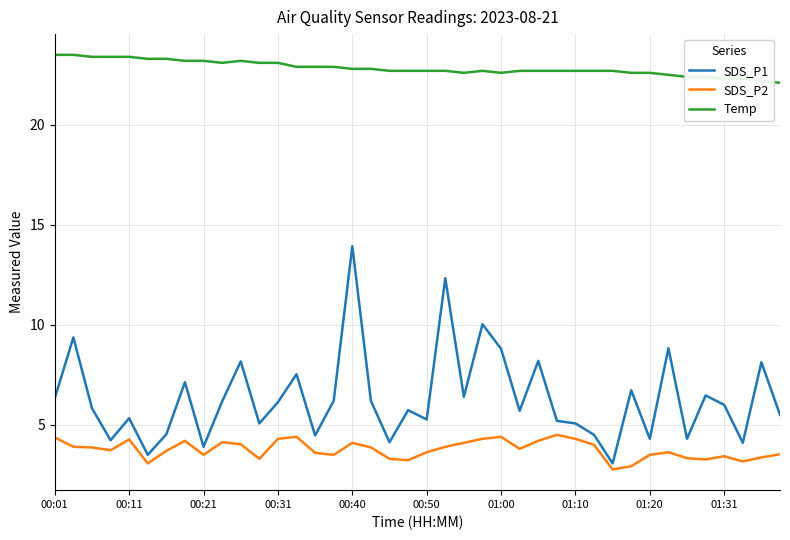

True or false: SDS_P1 and Temp cross at least once.

False